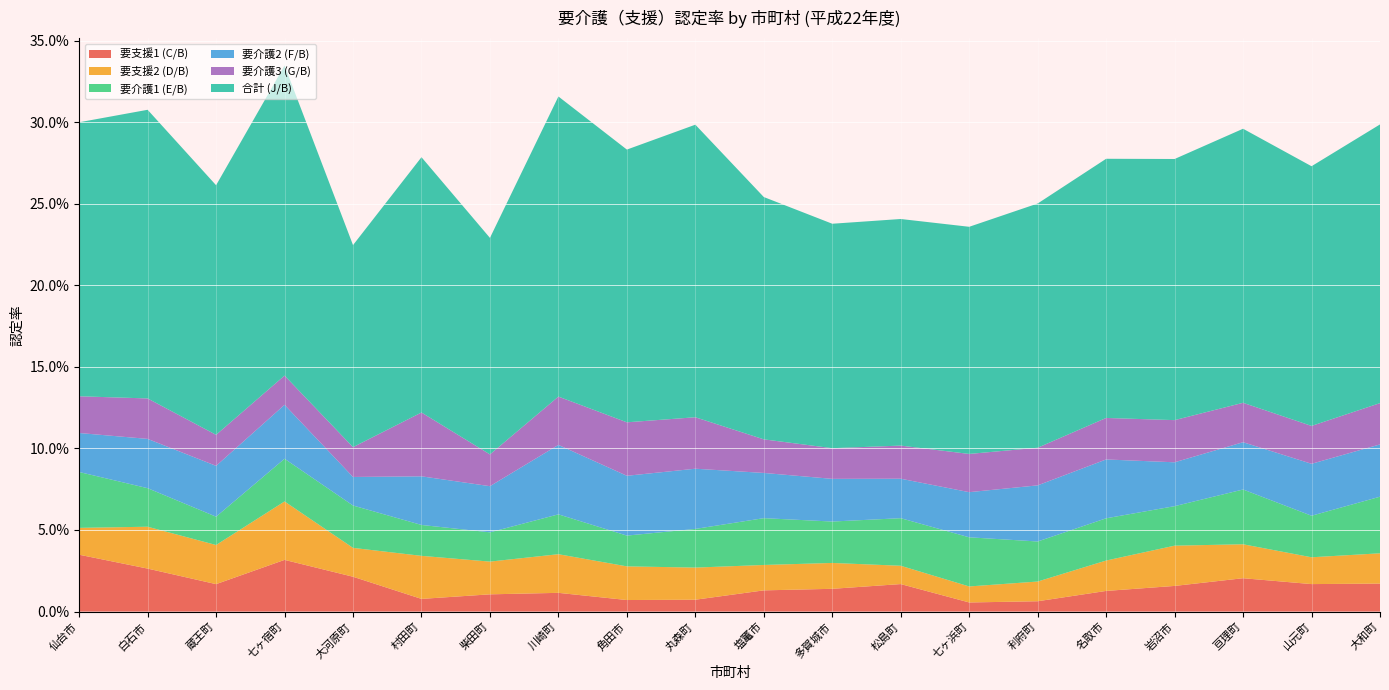

Reading left to right, list all the values displayed in this chart.

要支援1 (C/B): 0.0	0.0	0.0	0.0	0.0	0.0	0.0	0.0	0.0	0.0	0.0	0.0	0.0	0.0	0.0	0.0	0.0	0.0	0.0	0.0
要支援2 (D/B): 0.0	0.0	0.0	0.0	0.0	0.0	0.0	0.0	0.0	0.0	0.0	0.0	0.0	0.0	0.0	0.0	0.0	0.0	0.0	0.0
要介護1 (E/B): 0.0	0.0	0.0	0.0	0.0	0.0	0.0	0.0	0.0	0.0	0.0	0.0	0.0	0.0	0.0	0.0	0.0	0.0	0.0	0.0
要介護2 (F/B): 0.0	0.0	0.0	0.0	0.0	0.0	0.0	0.0	0.0	0.0	0.0	0.0	0.0	0.0	0.0	0.0	0.0	0.0	0.0	0.0
要介護3 (G/B): 0.0	0.0	0.0	0.0	0.0	0.0	0.0	0.0	0.0	0.0	0.0	0.0	0.0	0.0	0.0	0.0	0.0	0.0	0.0	0.0
合計 (J/B): 0.2	0.2	0.2	0.2	0.1	0.2	0.1	0.2	0.2	0.2	0.1	0.1	0.1	0.1	0.1	0.2	0.2	0.2	0.2	0.2